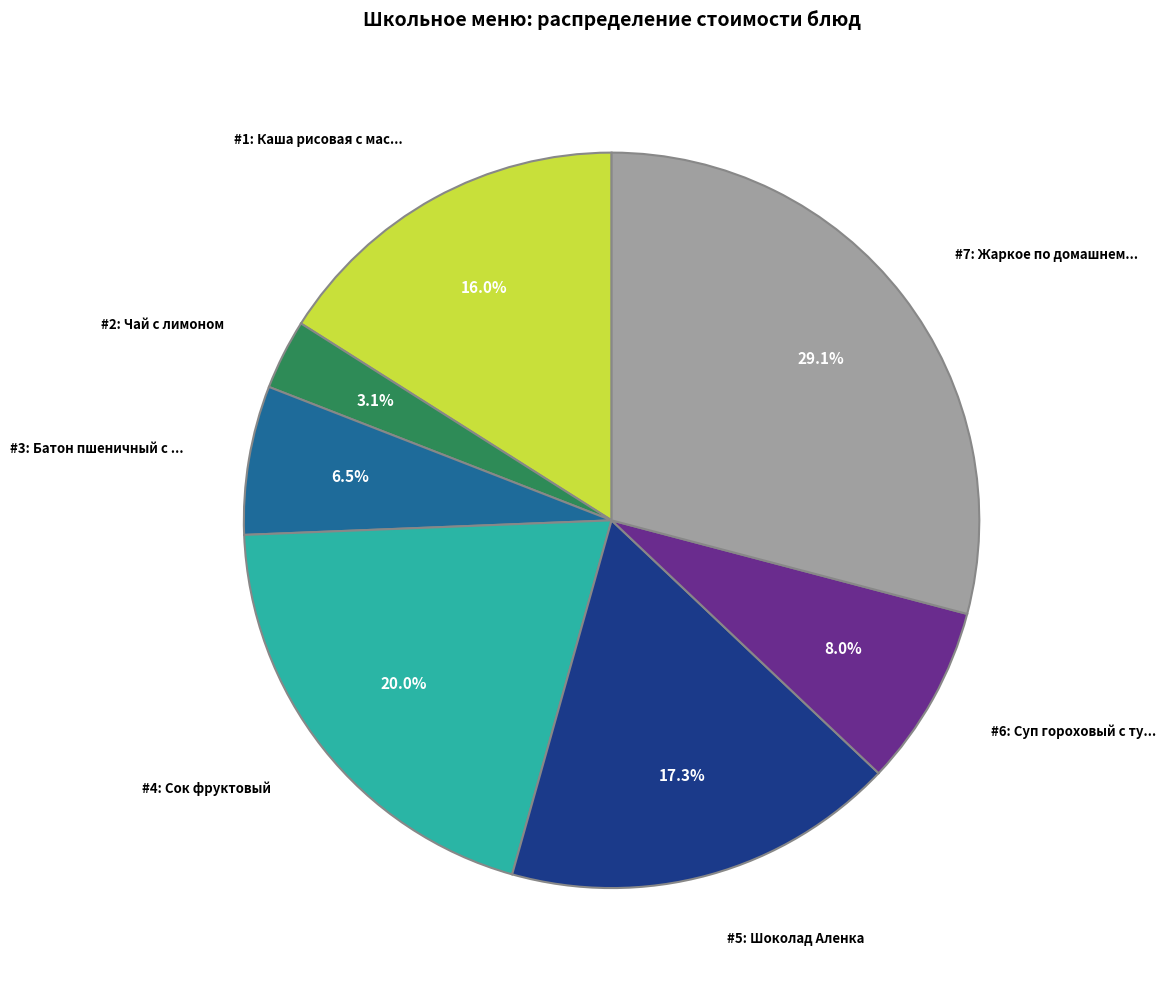

How many slices are in this pie chart?

7